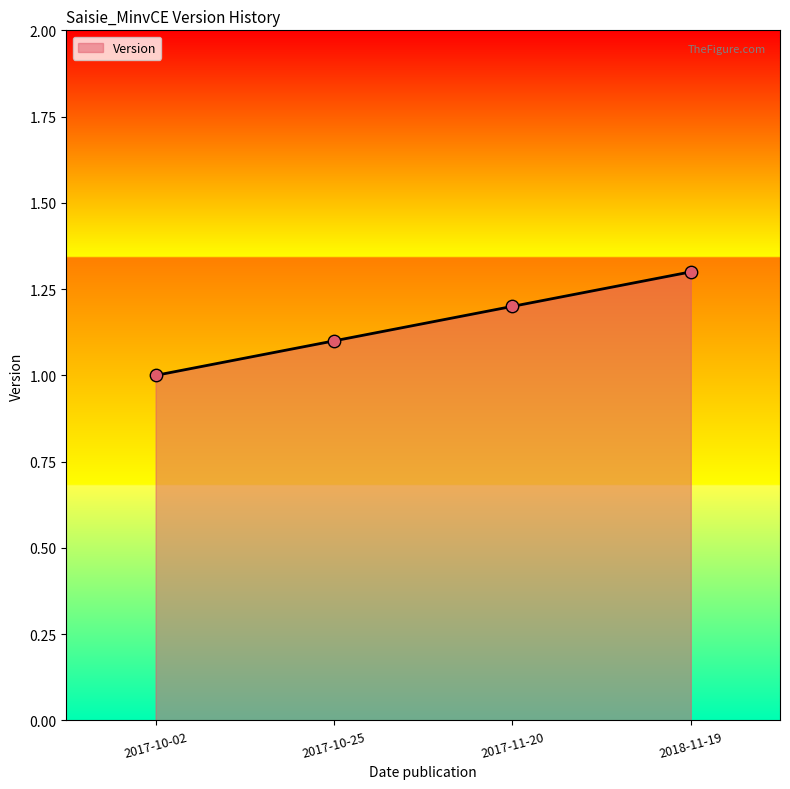

Between 2018-11-19 and 2017-10-02, which is larger?

2018-11-19